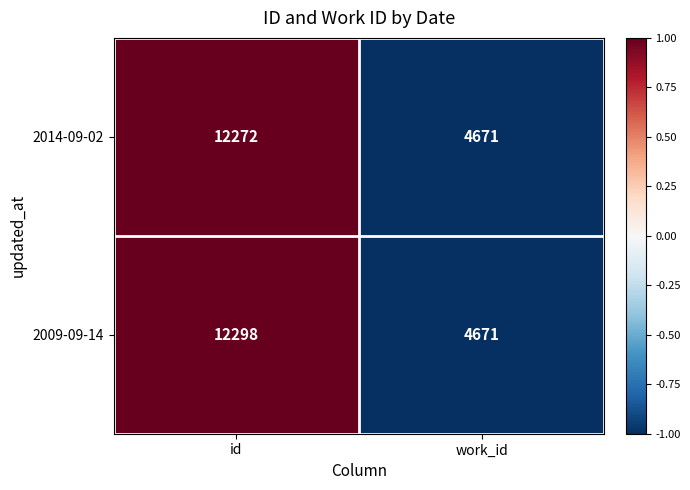

Is it true that 2014-09-02 equals 12272 at id?

True